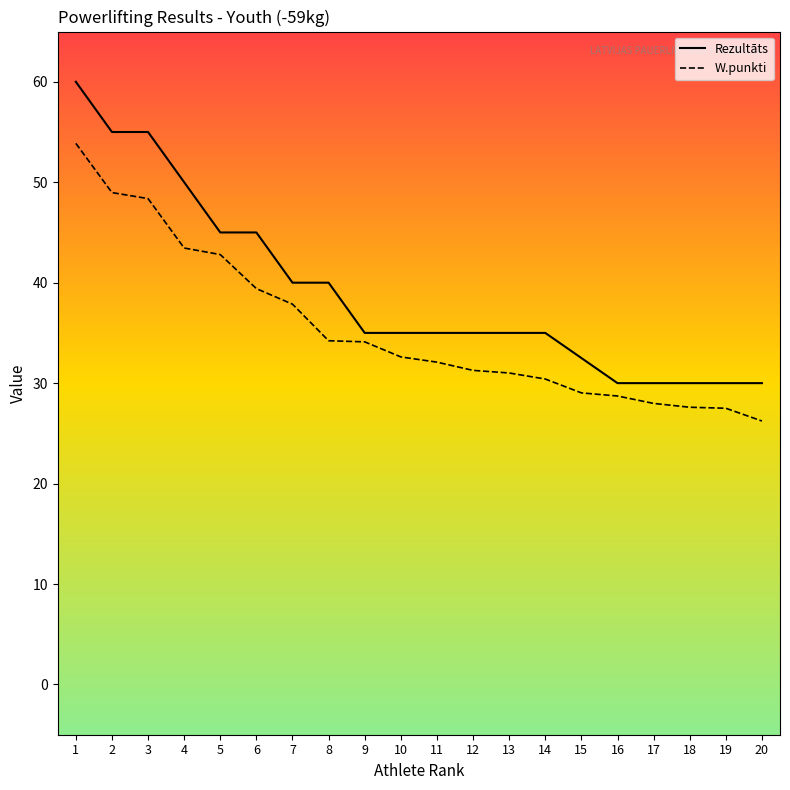

Rank the categories by W.punkti value from lowest to highest.

20, 19, 18, 17, 16, 15, 14, 13, 12, 11, 10, 9, 8, 7, 6, 5, 4, 3, 2, 1